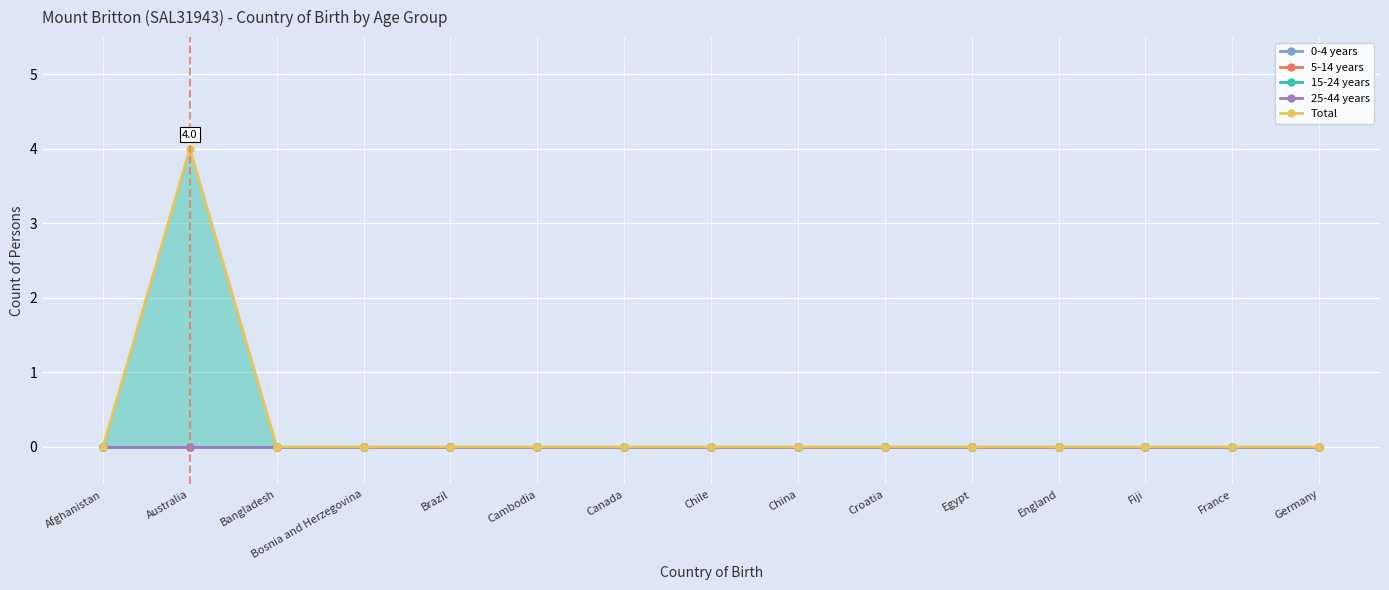

Count the Total values in the range 0 to 1.

14